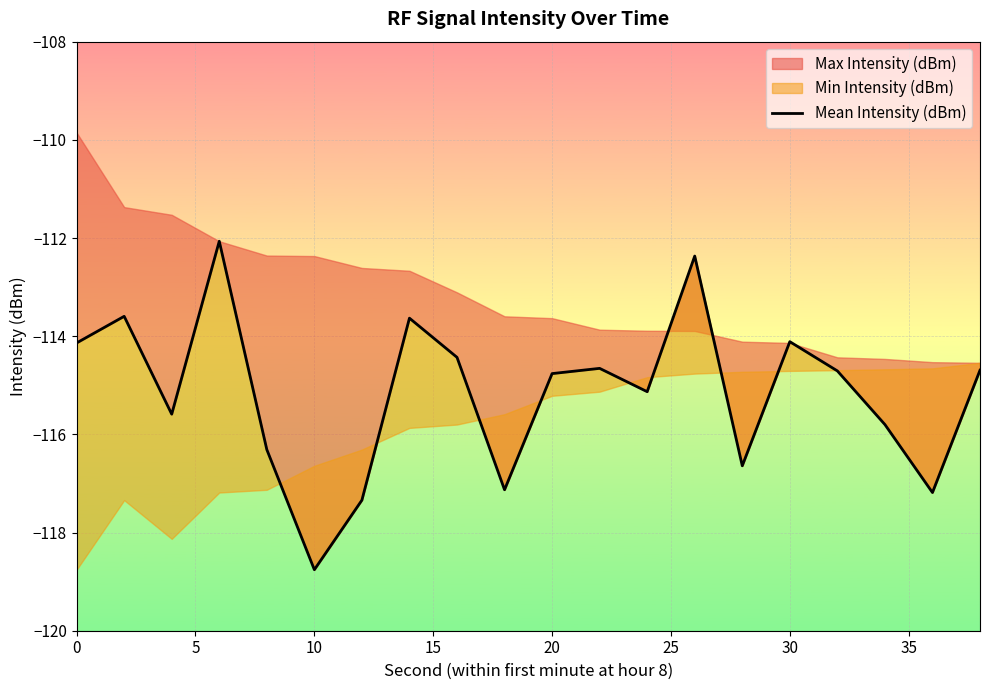

What is the average value?

-115.2